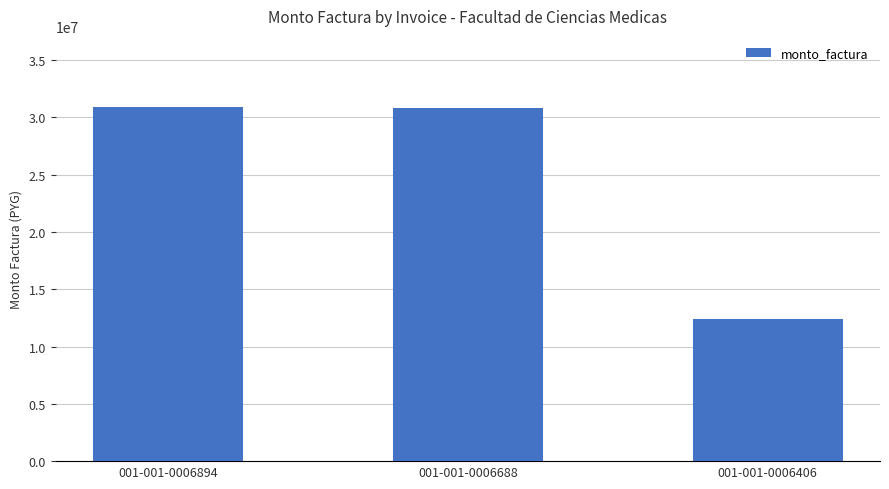

What is the value of the 1st bar from the left?

30918360